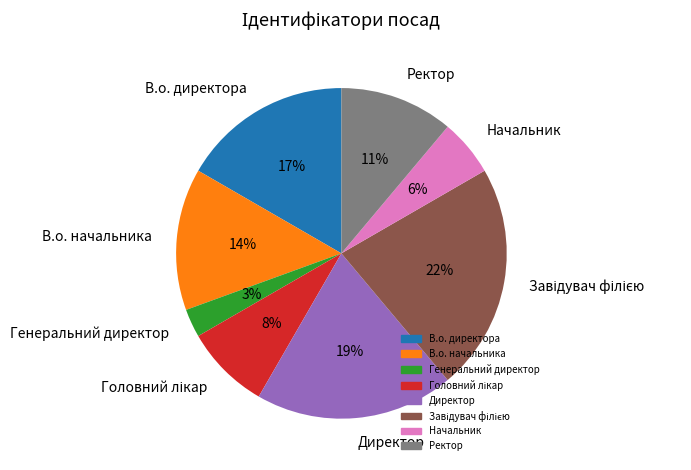

Between В.о. начальника and Директор, which is larger?

Директор